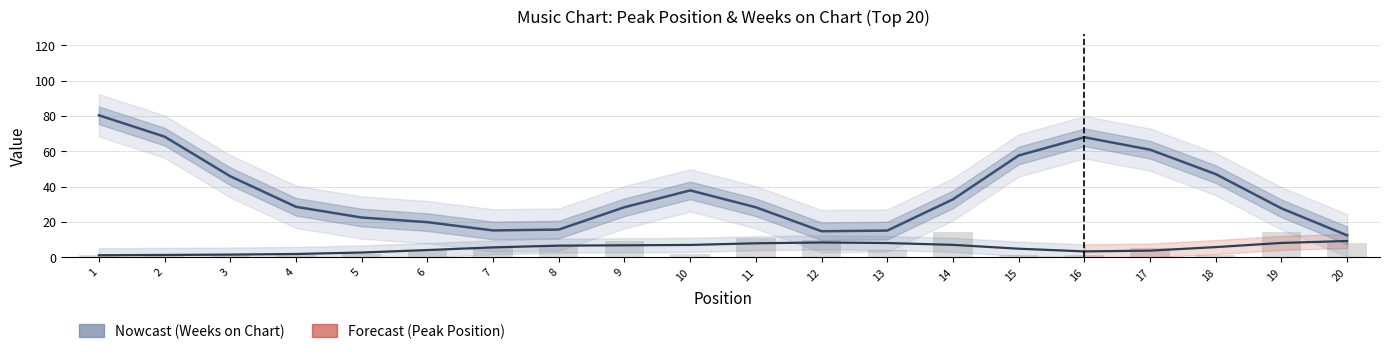

Rank the categories by value from lowest to highest.

1, 2, 3, 4, 5, 16, 17, 6, 15, 7, 18, 8, 9, 10, 14, 11, 13, 19, 12, 20